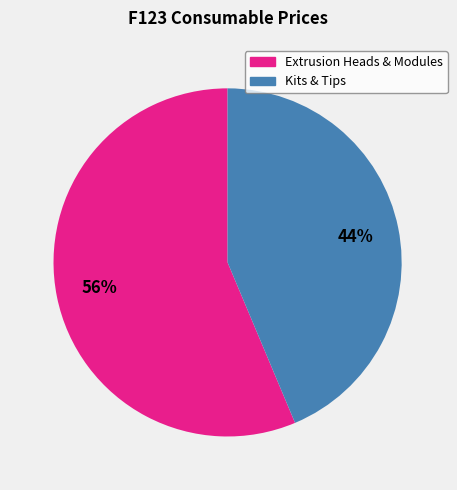

To the nearest percent, what is the average slice percentage?

50%